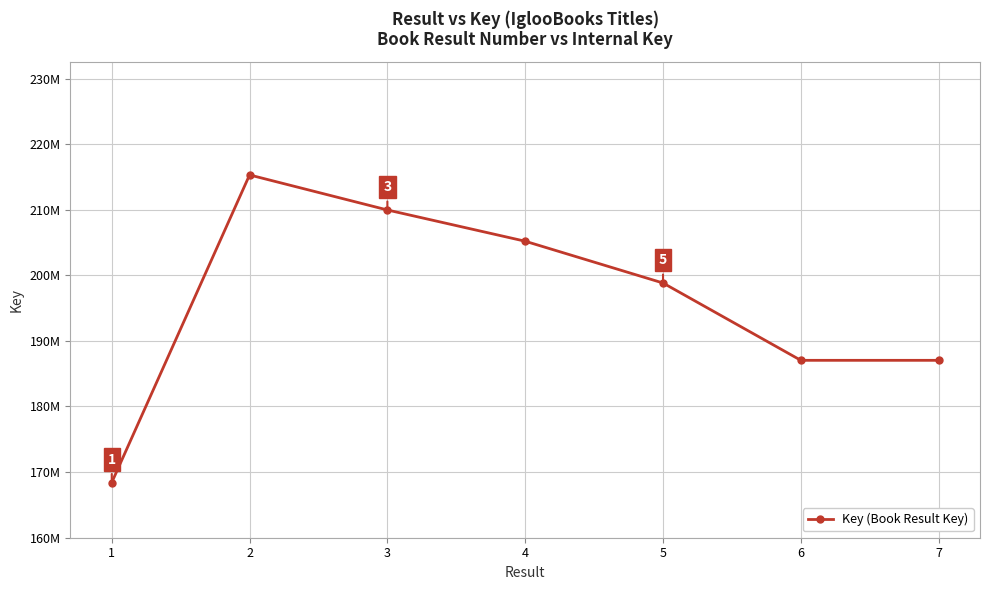

Does the chart have visible grid lines?

Yes